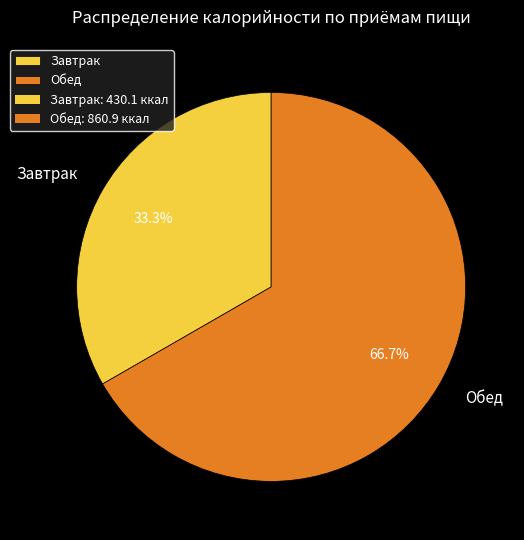

How many segments does this pie chart have?

2